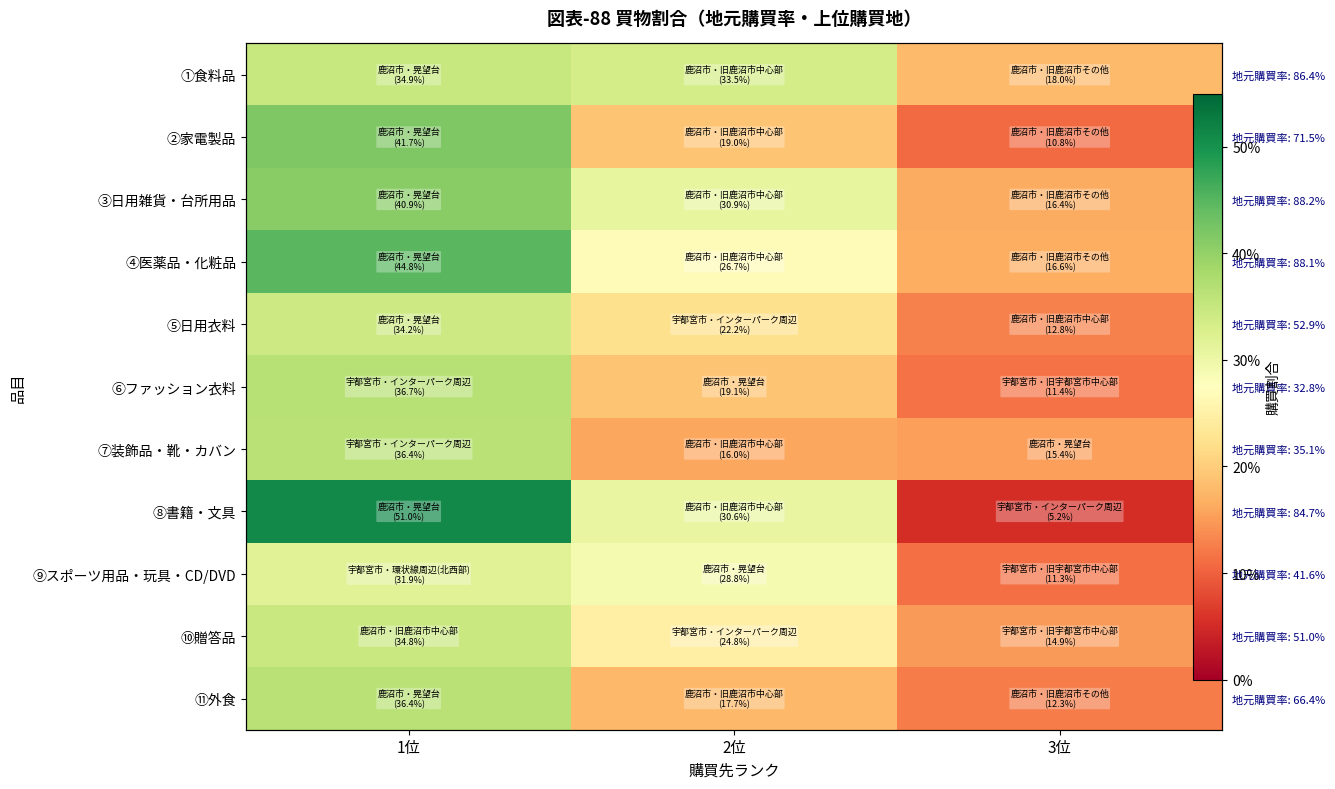

Rank the categories by ⑧書籍・文具 value from highest to lowest.

1位, 2位, 3位